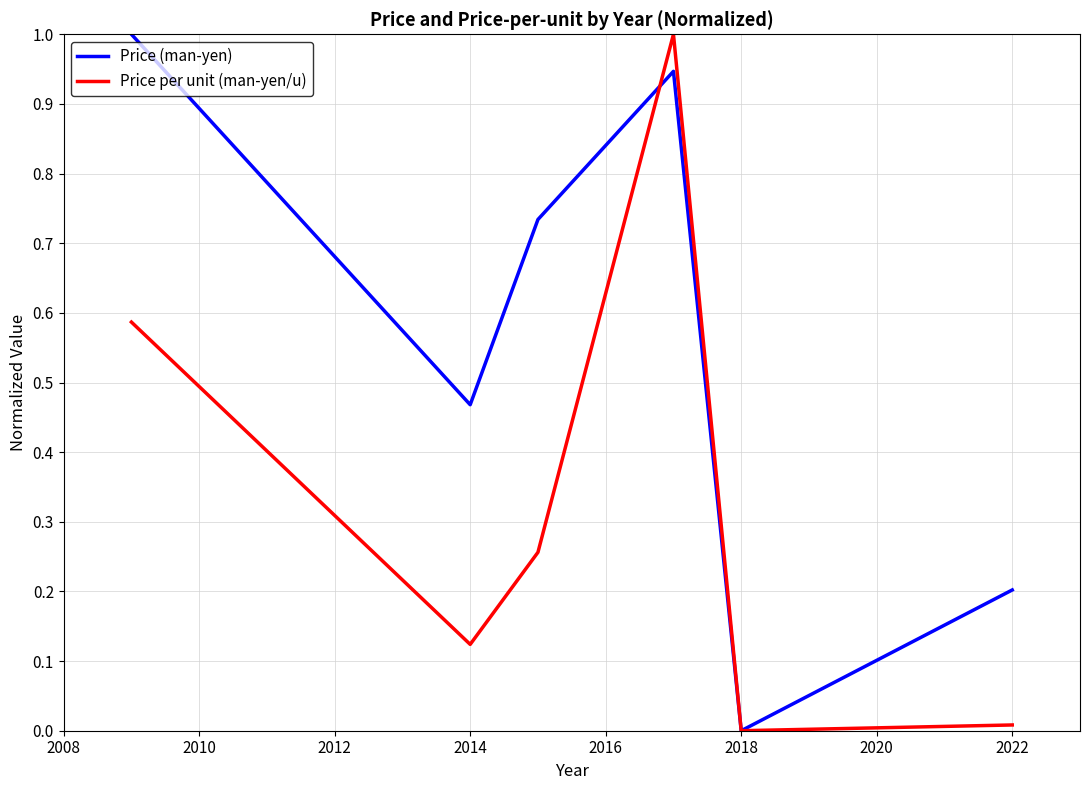

What is the maximum value for Price (man-yen)?

1.0